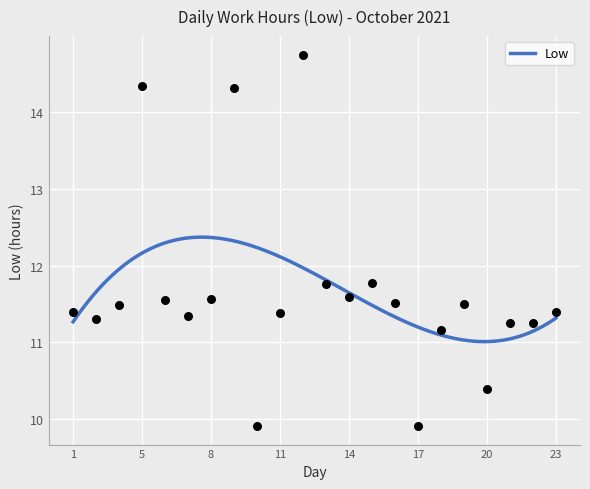

What is the ratio of the value at 18 to the value at 11?

1.0